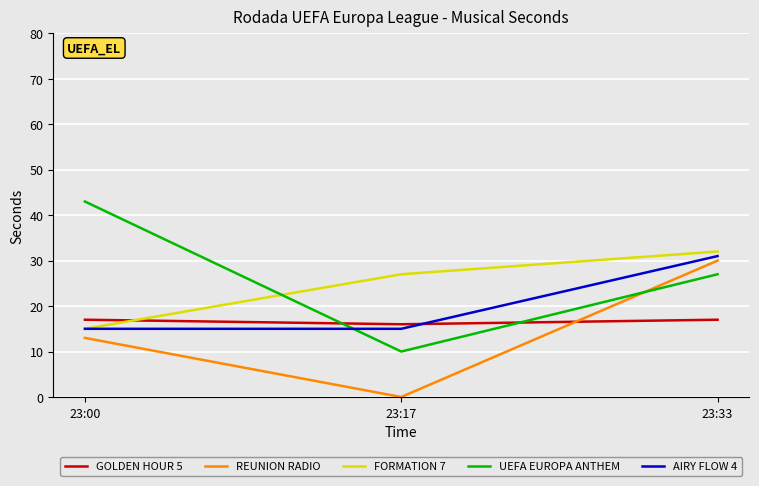

Where is FORMATION 7 nearest to the value 23?

23:17